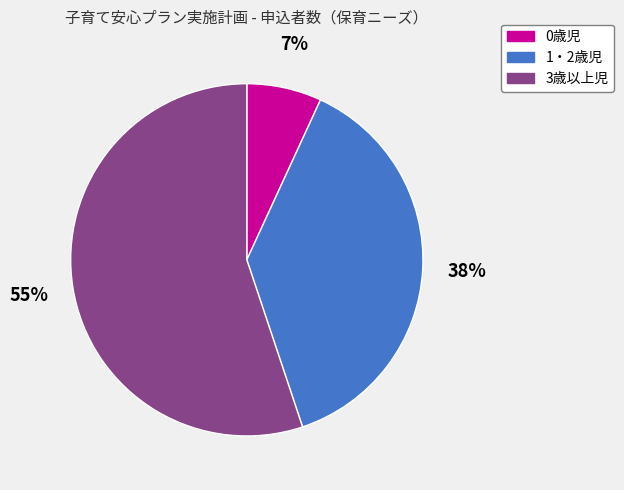

To the nearest percent, what is the average slice percentage?

33%